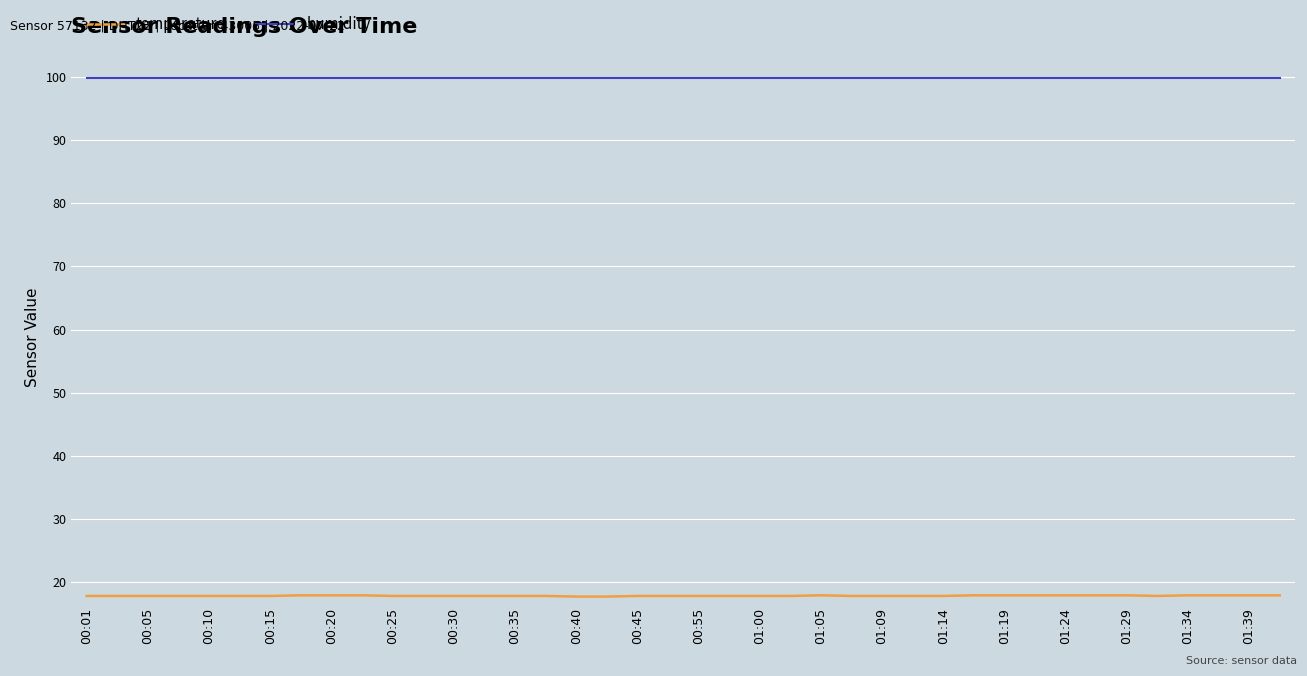

What is the average value of the humidity series?

99.9